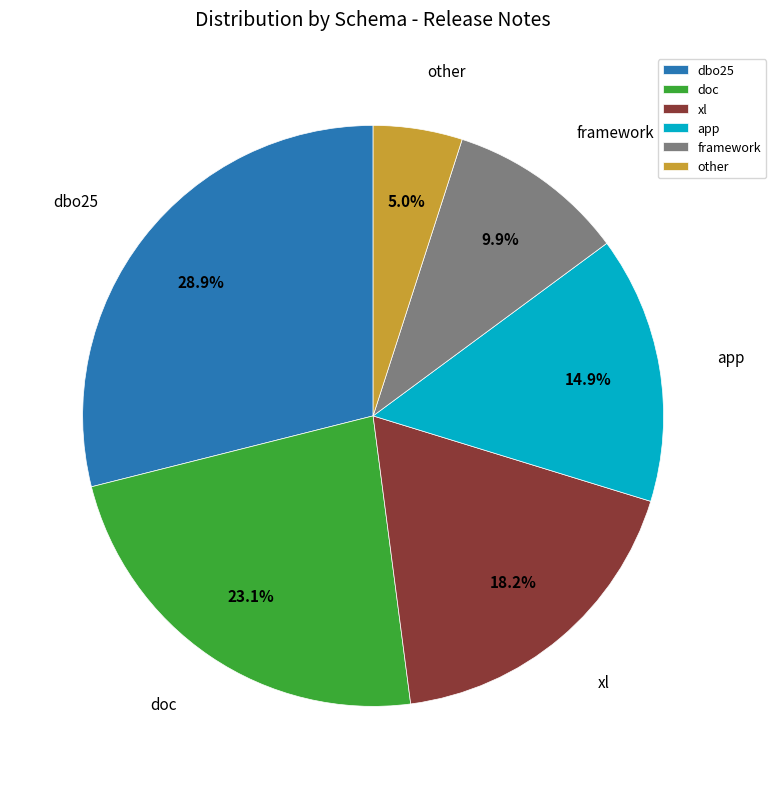

Does doc represent more than half of the total?

No